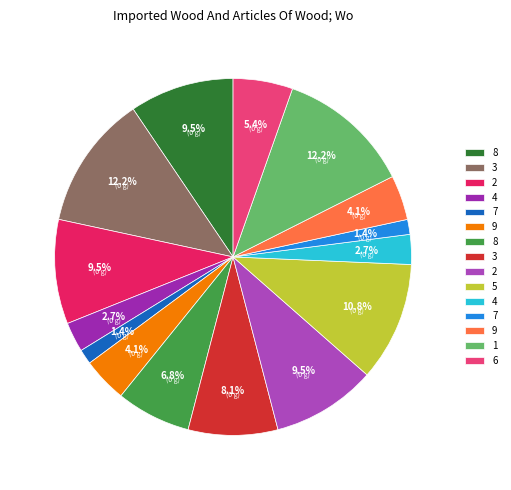

What is the smallest slice in the pie chart?

7